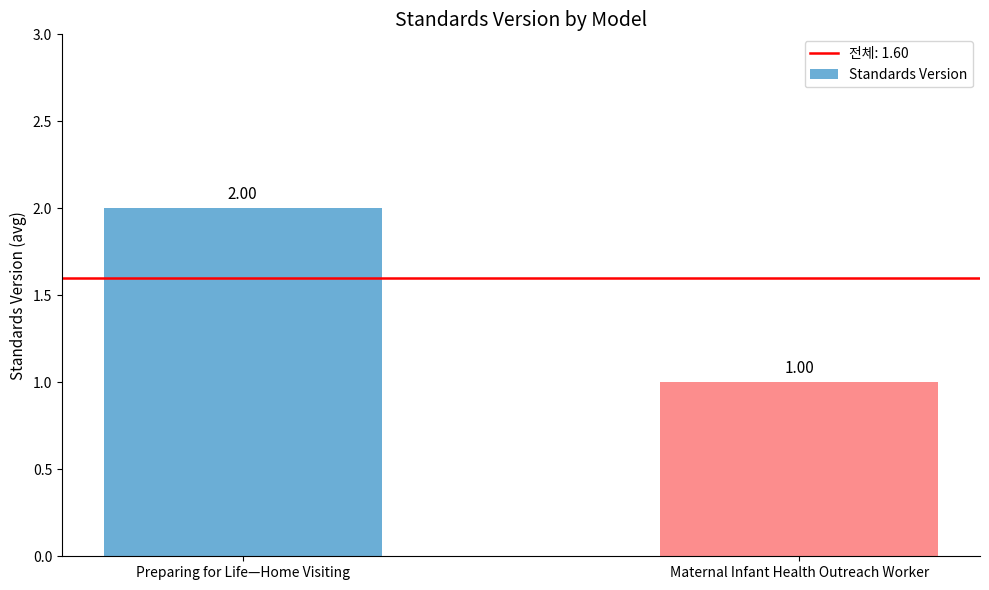

Reading left to right, what are all the values shown in this chart?

2	1